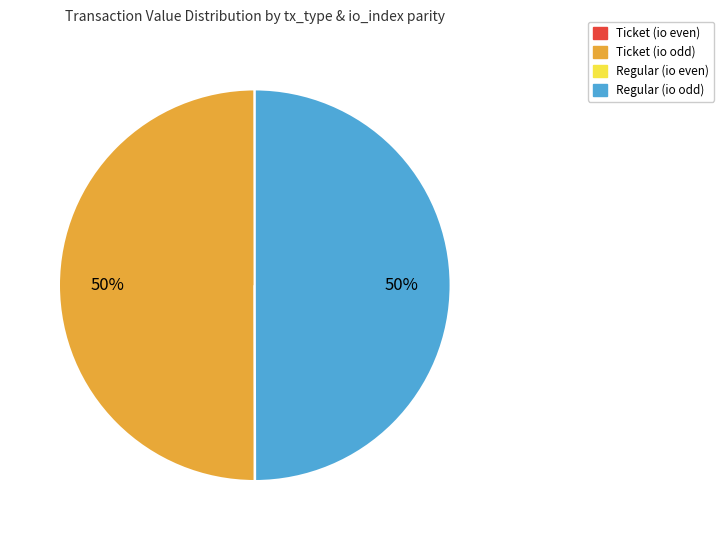

To the nearest percent, what is the average slice percentage?

25%